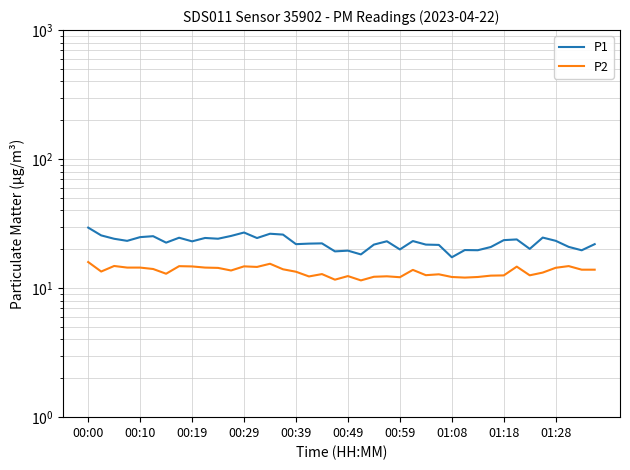

What is the difference between the highest and lowest values at 26?

9.2